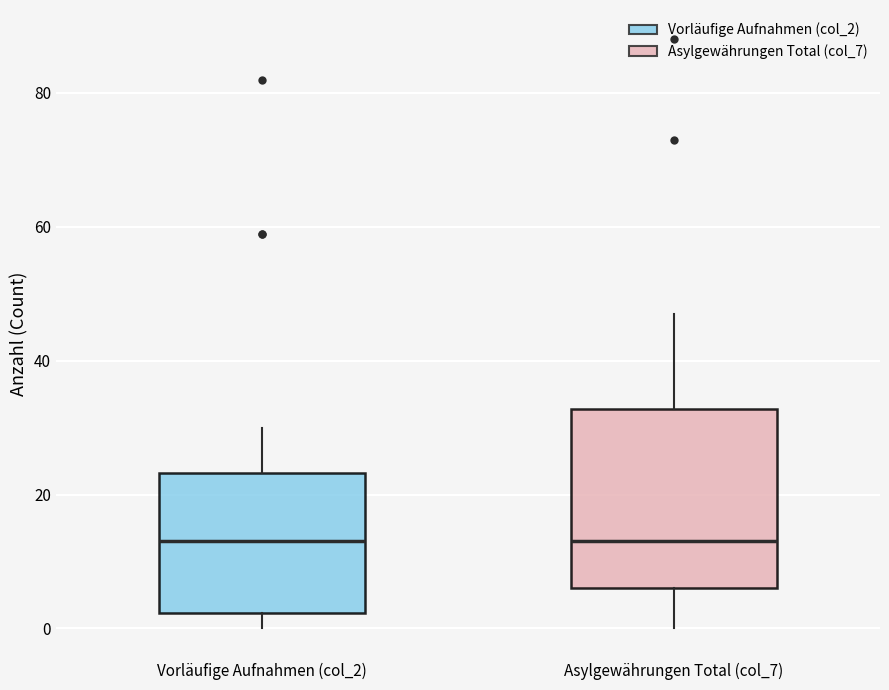

Reading left to right, read every box against the y-axis: the position of its median line, the range the box covers, and the ends of its whiskers. The values are not printed on the chart, so give them approximately, as read against the axis.

Vorläufige Aufnahmen (col_2): median 14, box 2 to 24, whiskers 0 to 30
Asylgewährungen Total (col_7): median 14, box 6 to 32, whiskers 0 to 48